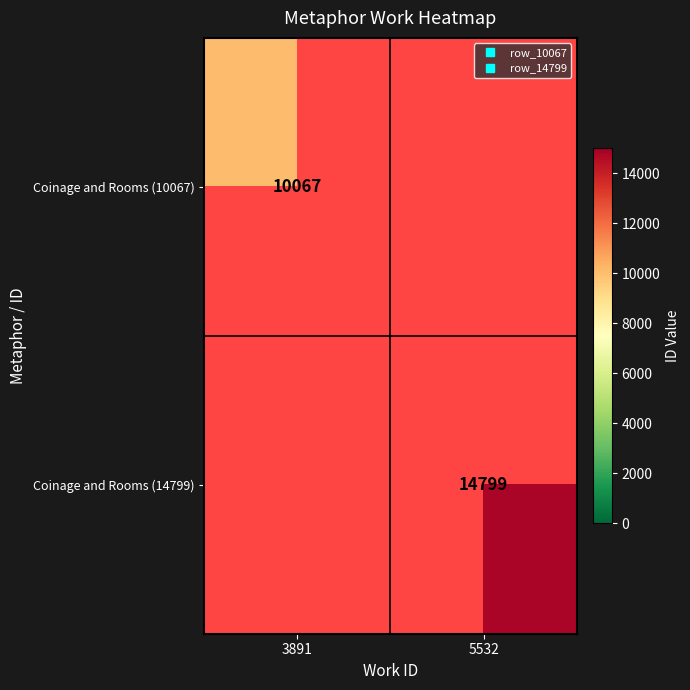

Rank the series by their maximum value, from lowest to highest.

Coinage and Rooms (10067), Coinage and Rooms (14799)